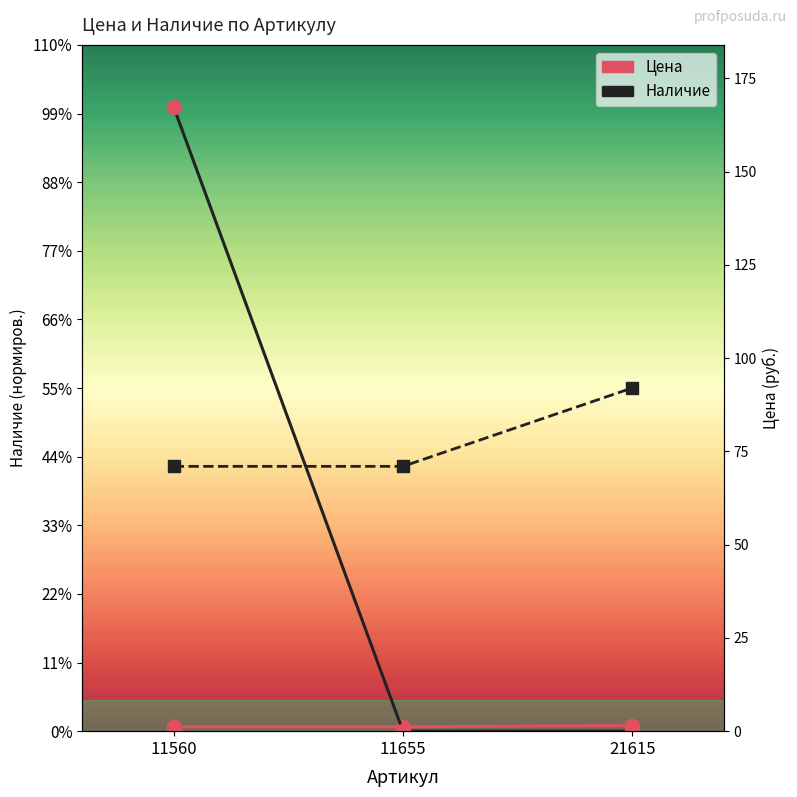

Which category has the lowest value in the Цена series?

11560